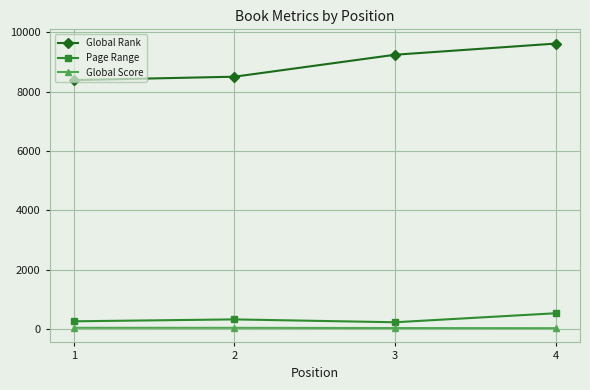

At which category is the sum across all series the highest?

4